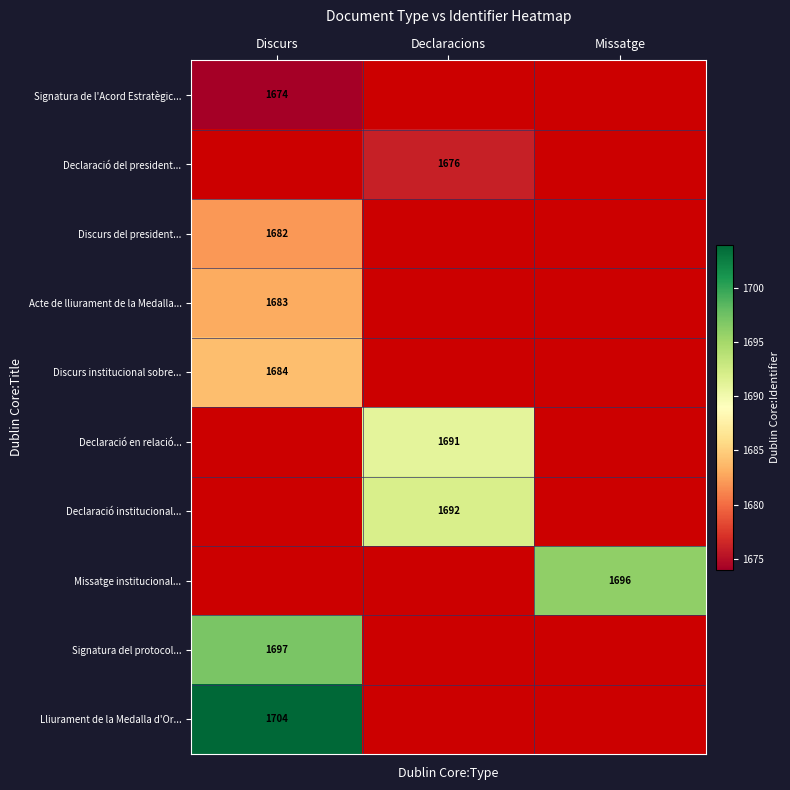

The value of Discurs del president... at Discurs is 1682. True or false?

True